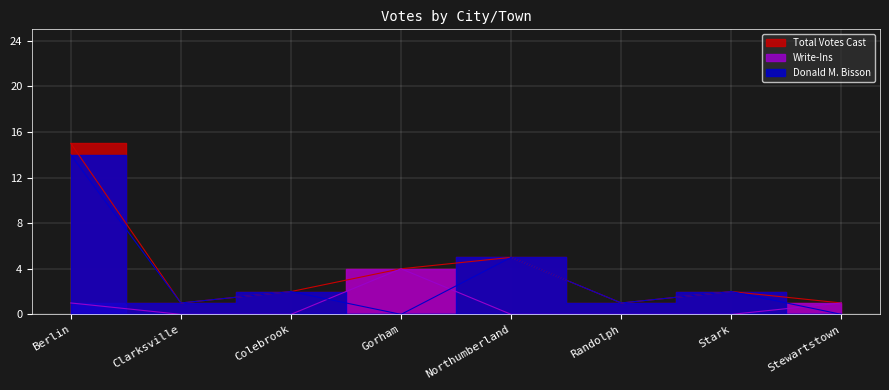

What is the maximum value shown in the chart?

15